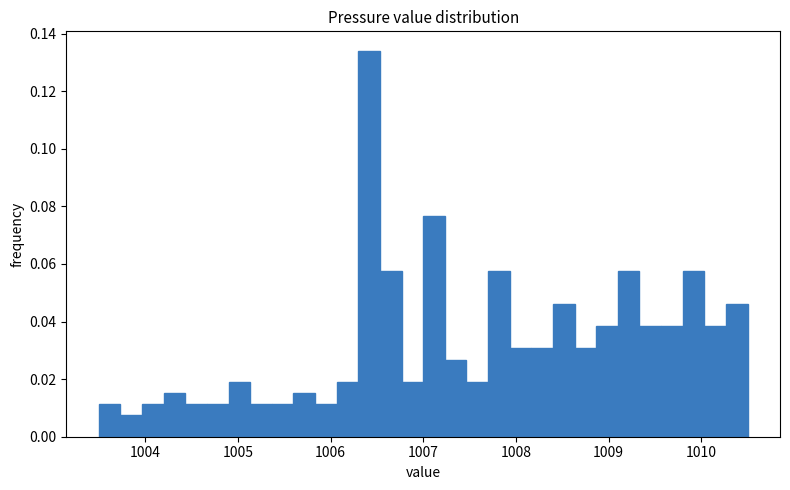

Read against the x-axis, roughly where is the centre of the tallest bar?

1006.4